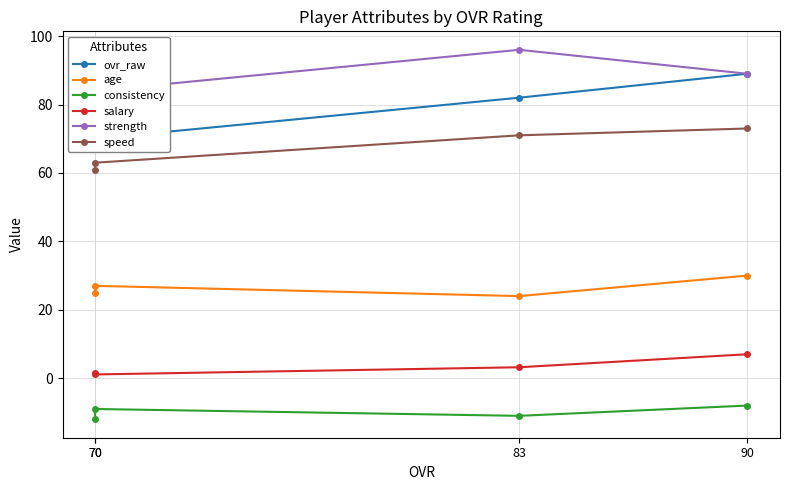

The value of age at 70 is 39.2. True or false?

False